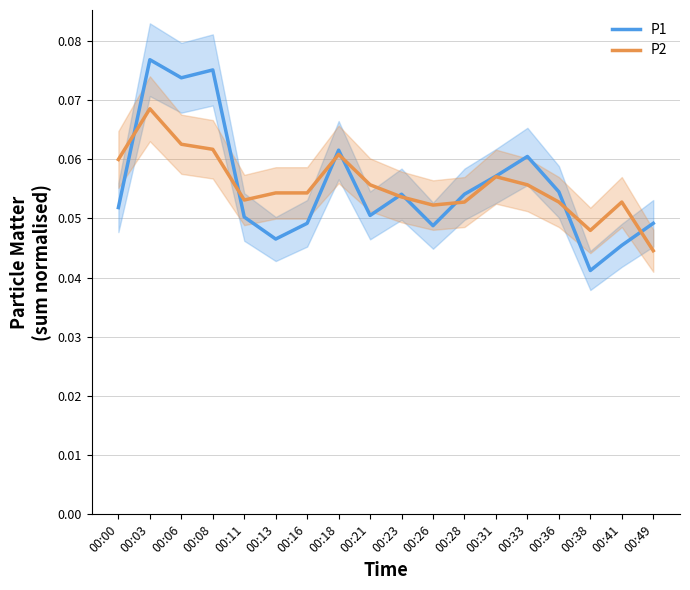

What is the sum of the P2 values at 00:03 and 00:41?

0.1